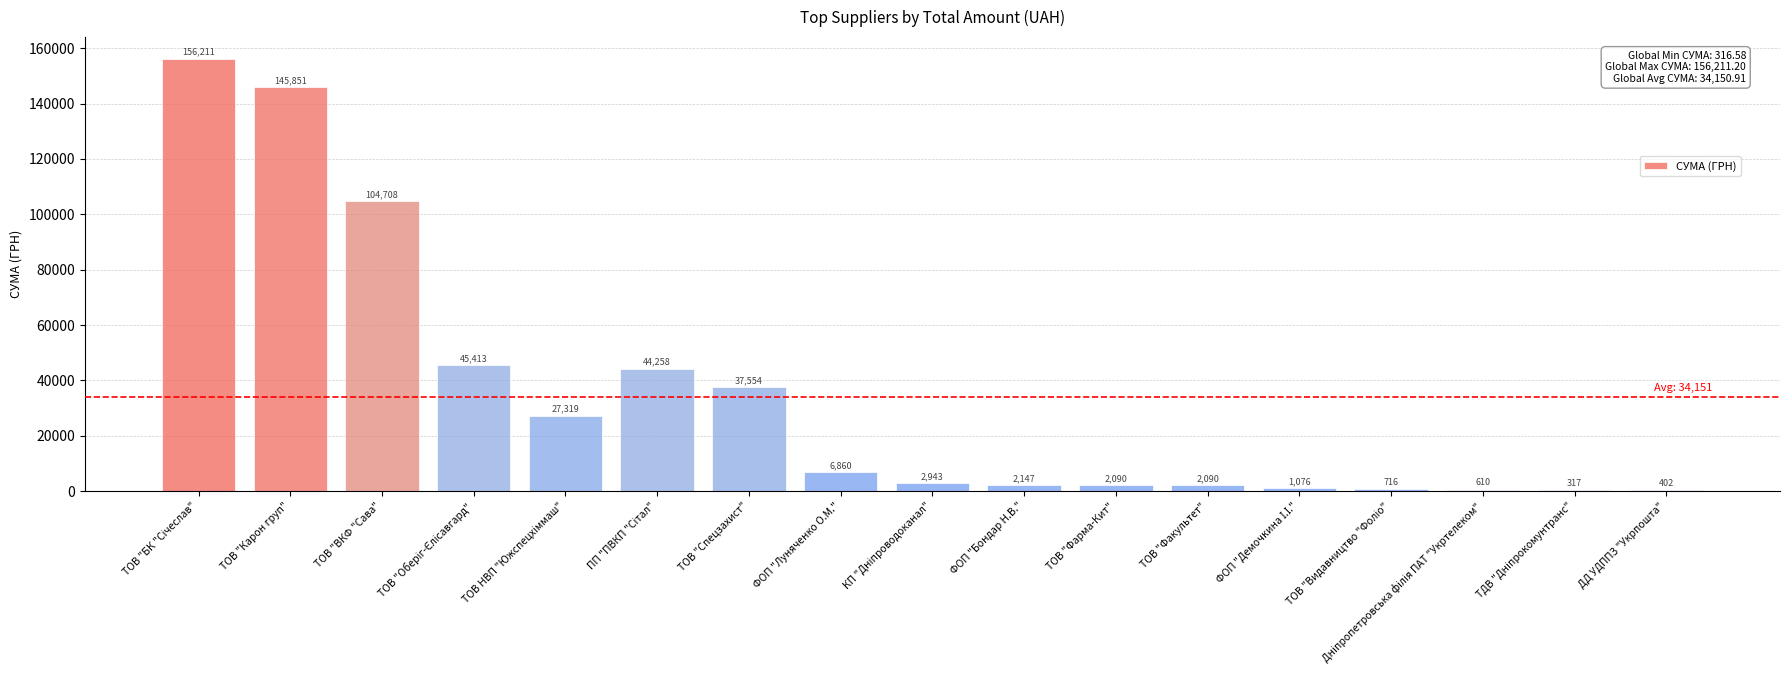

How many data points does each series have?

17